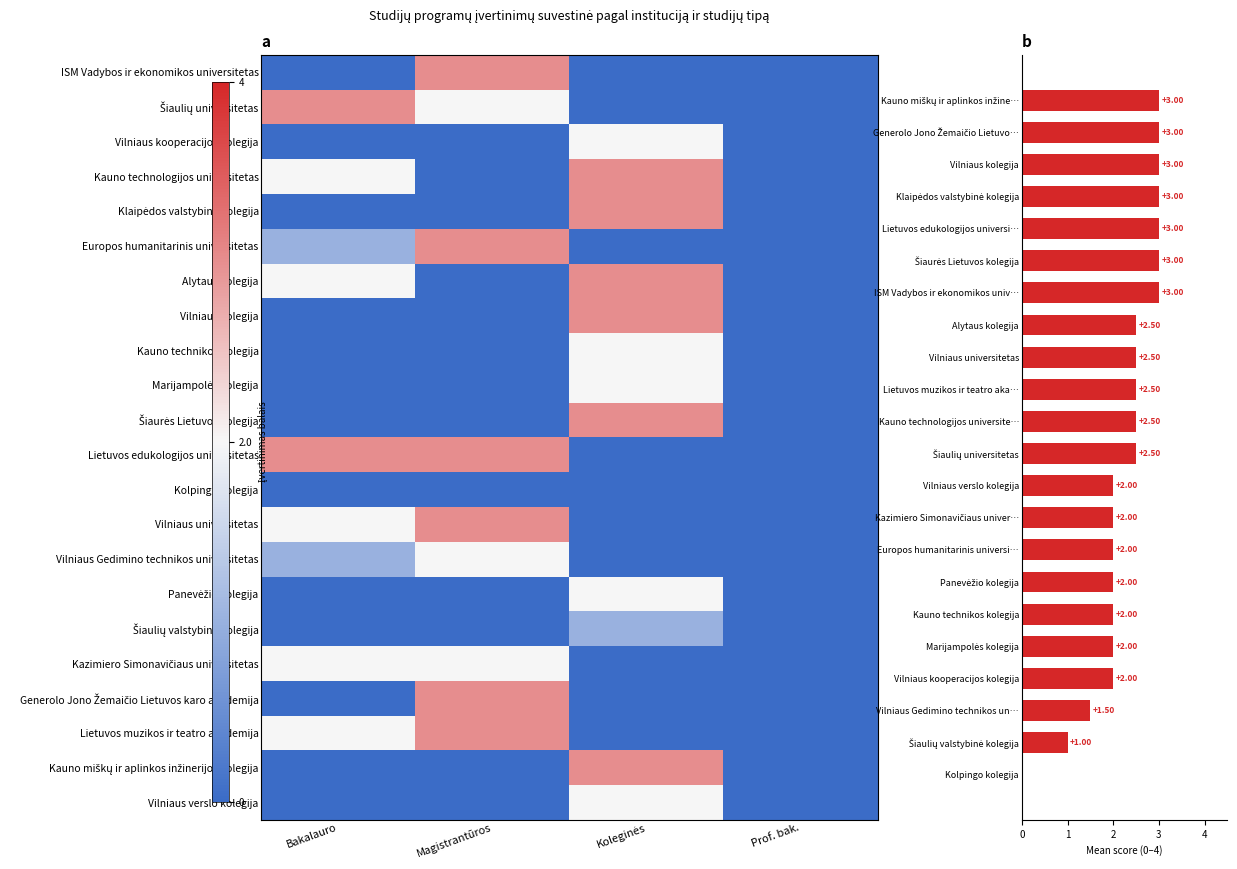

Which label corresponds to the smallest value in the chart?

Koleginės